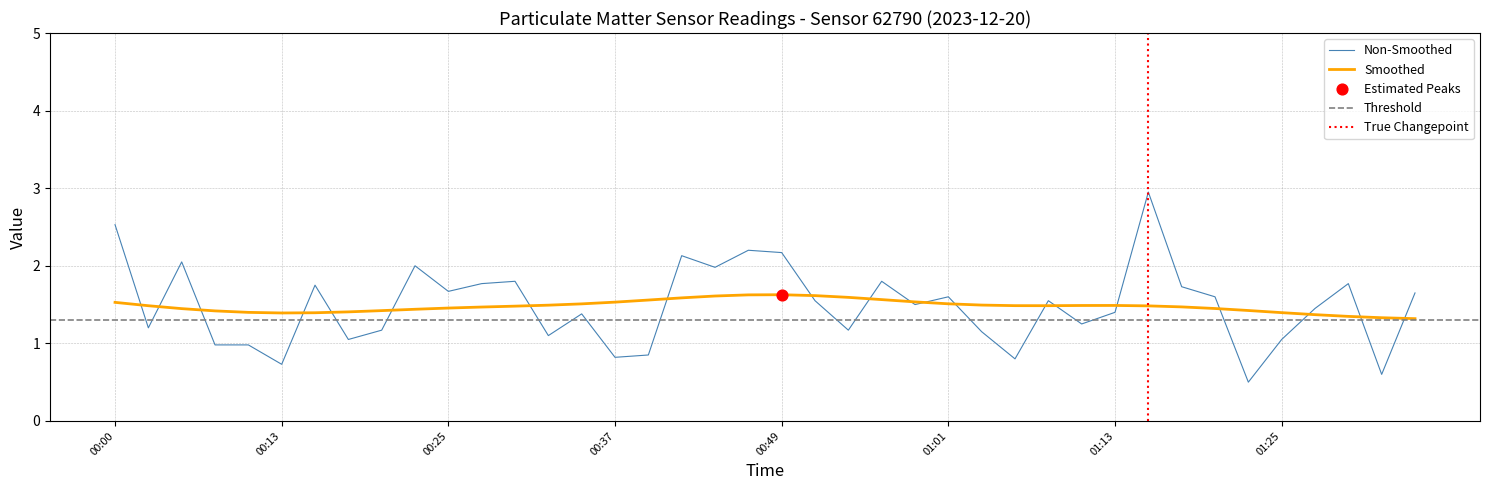

Approximately how many times larger is the value at 01:30 compared to 01:11?

1.4